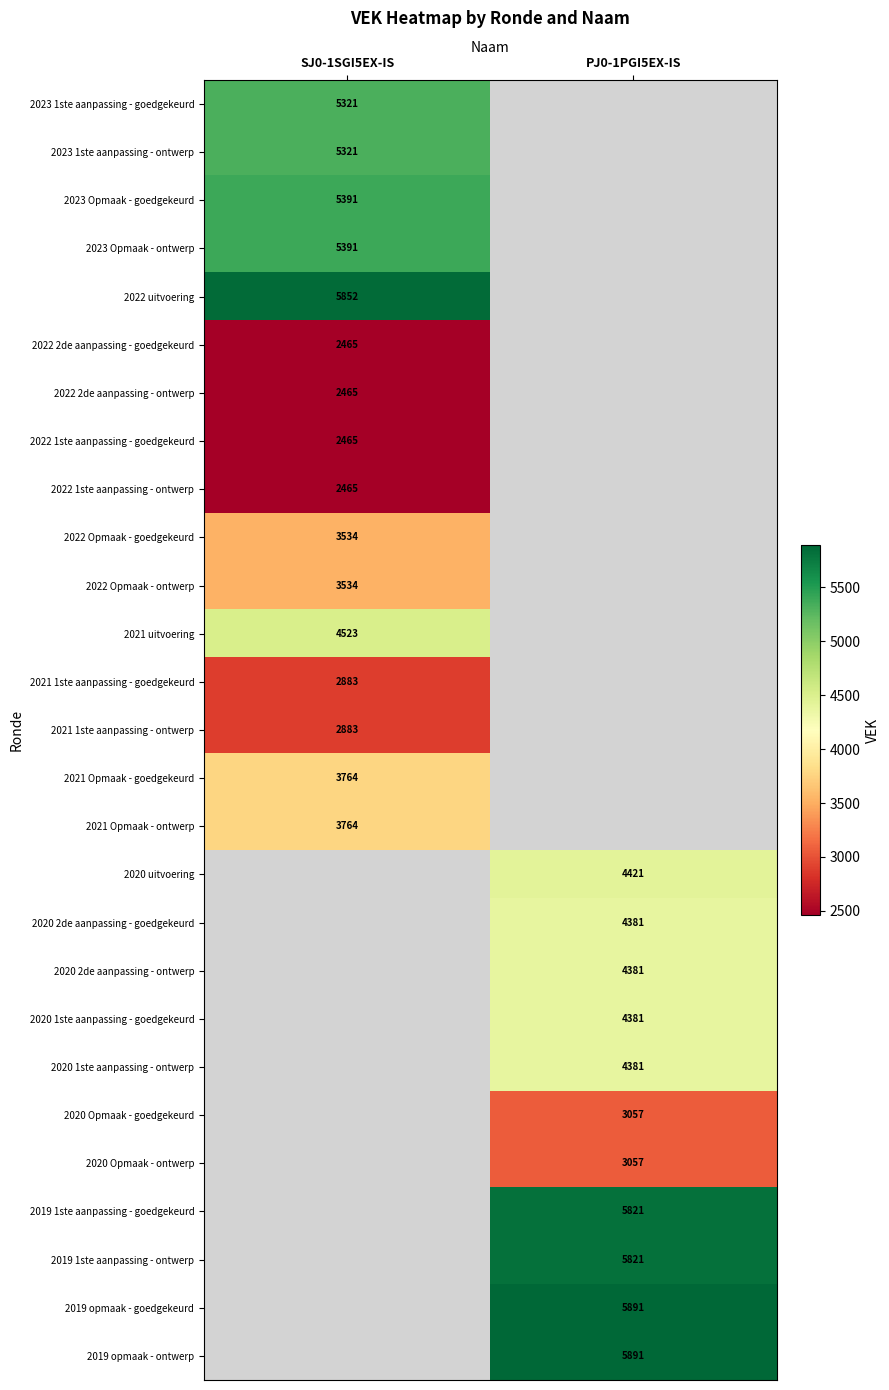

The value of 2021 1ste aanpassing - goedgekeurd at SJ0-1SGI5EX-IS is 2883. True or false?

True